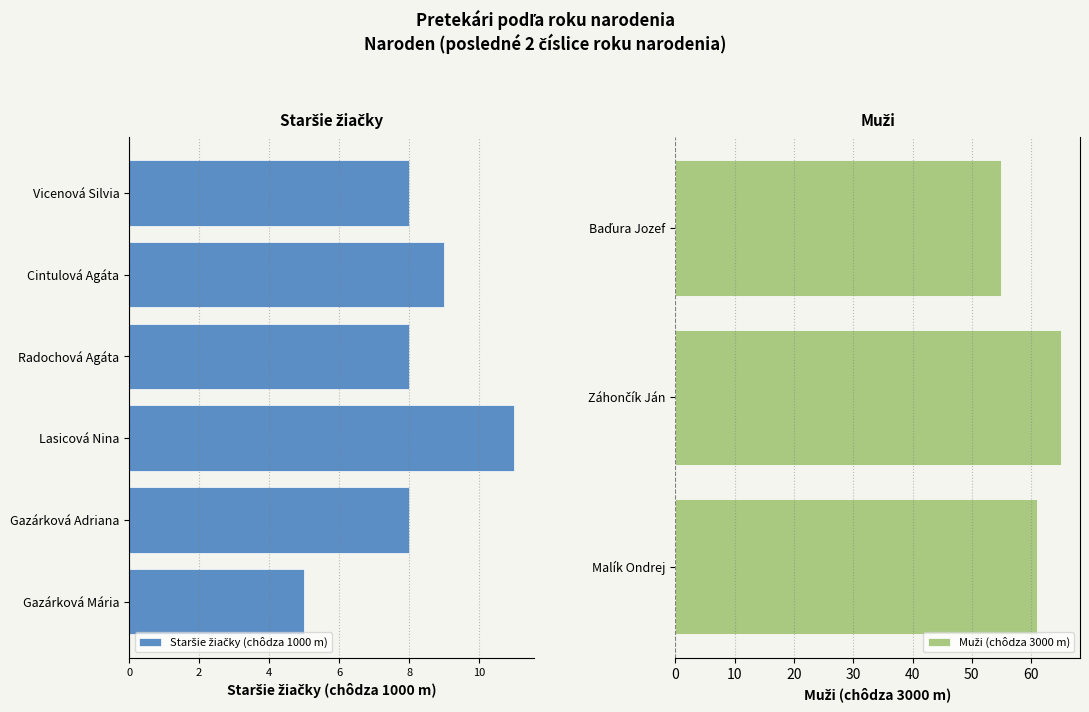

The value at Vicenová Silvia is -12. True or false?

False